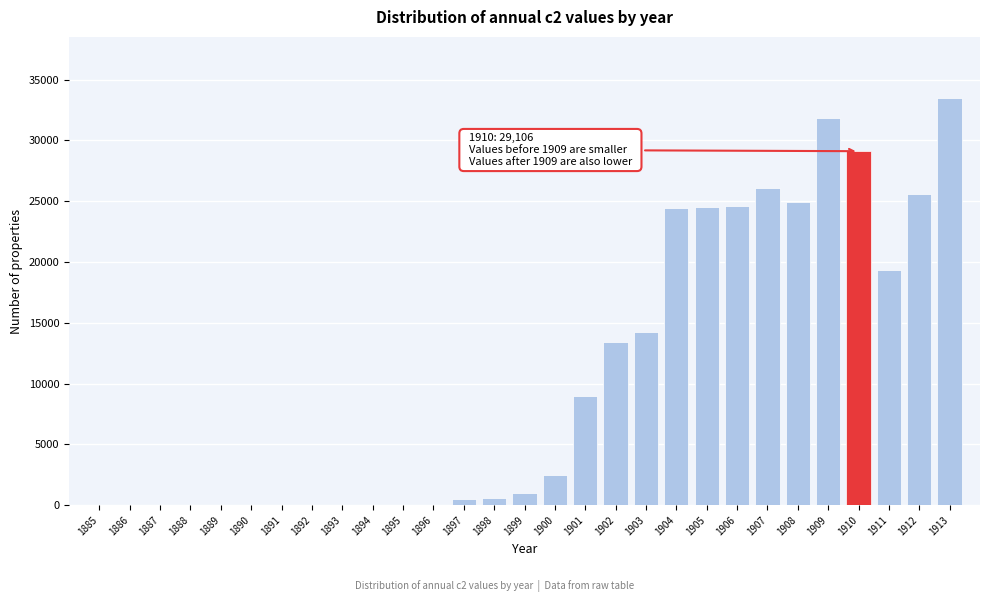

What is the greatest value displayed?

33484